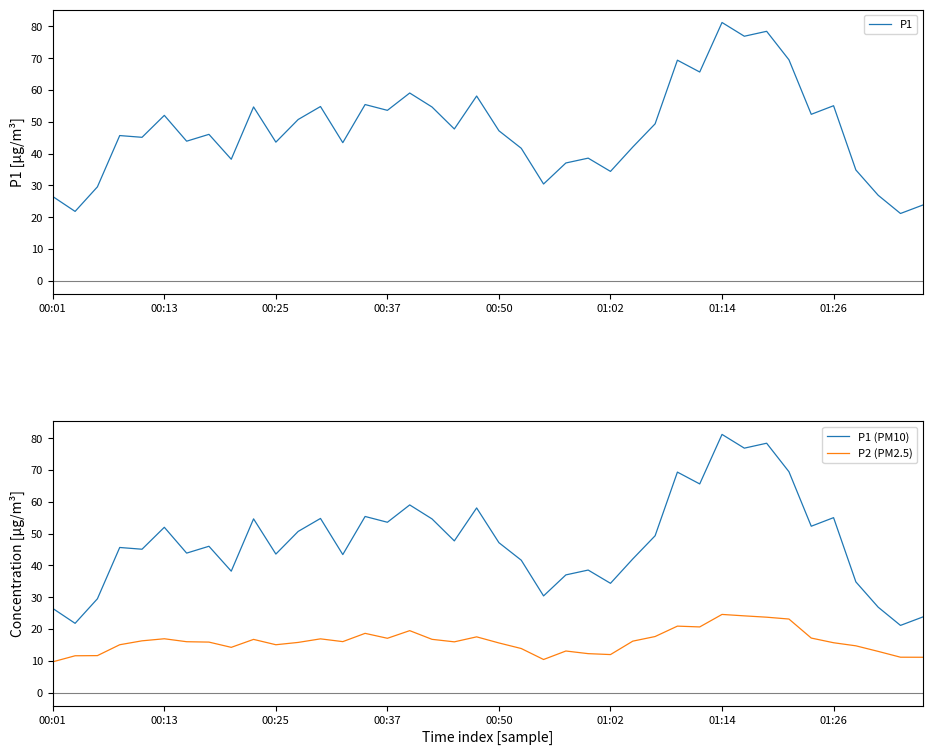

The P2 (PM2.5) series shows 9.9 at 00:37. True or false?

False